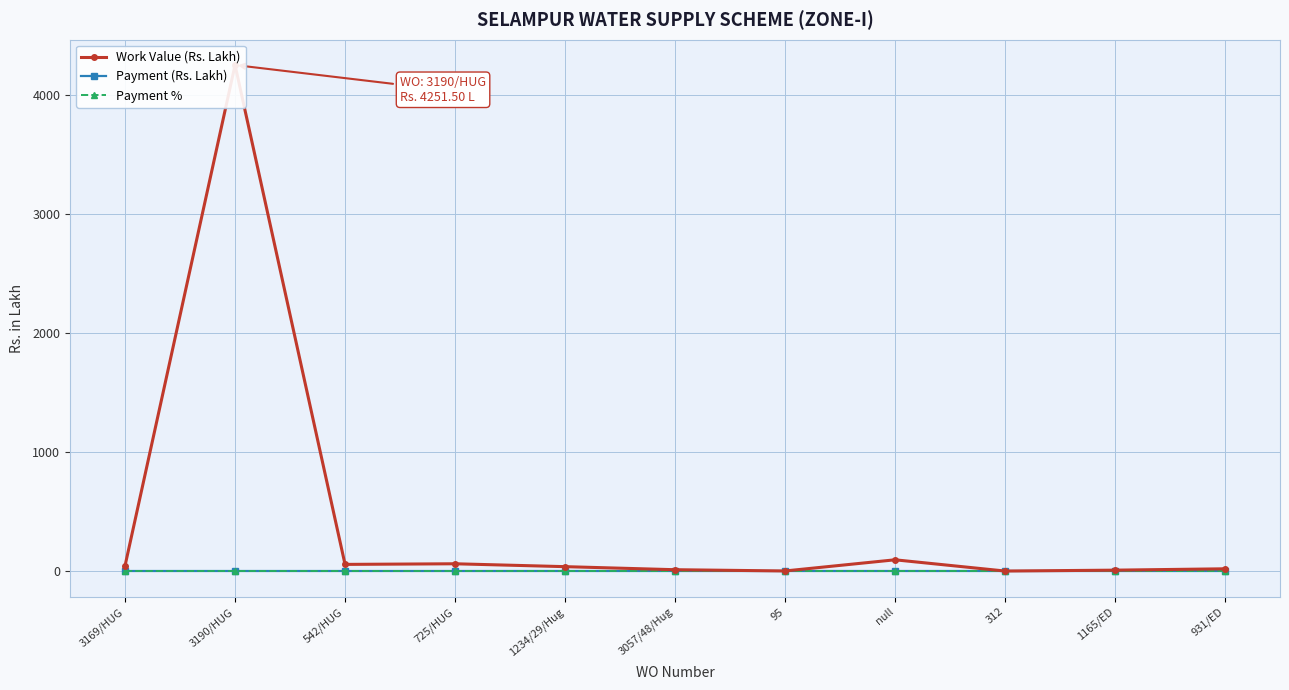

Which category has the highest value across all series?

3190/HUG